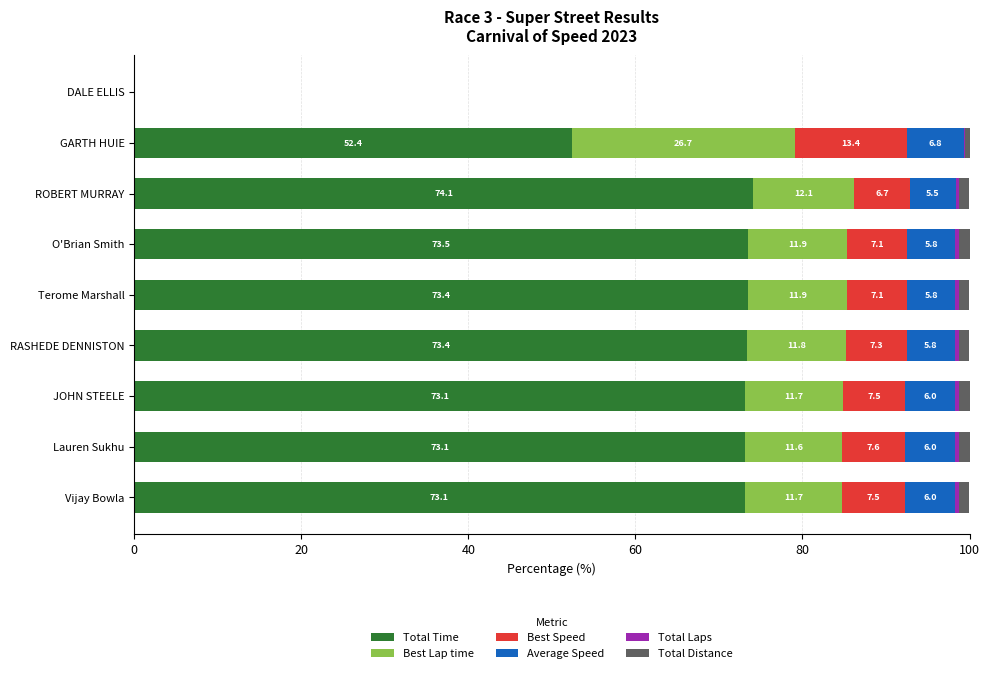

Is it true that Total Time equals 73.5 at O'Brian Smith?

True